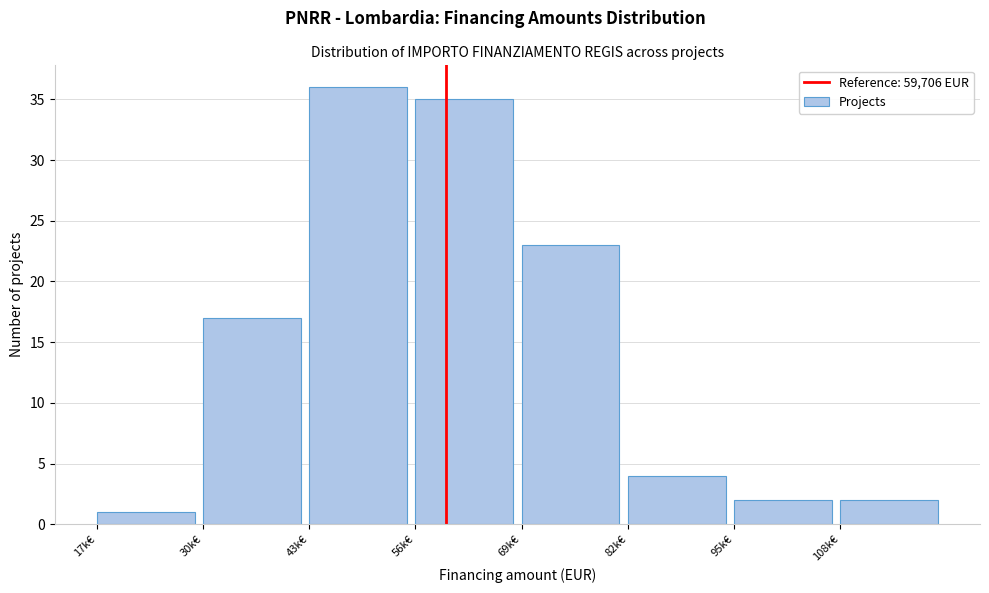

Reading left to right, transcribe all the data shown in this chart.

17k€=1	30k€=17	43k€=36	56k€=35	69k€=23	82k€=4	95k€=2	108k€=2